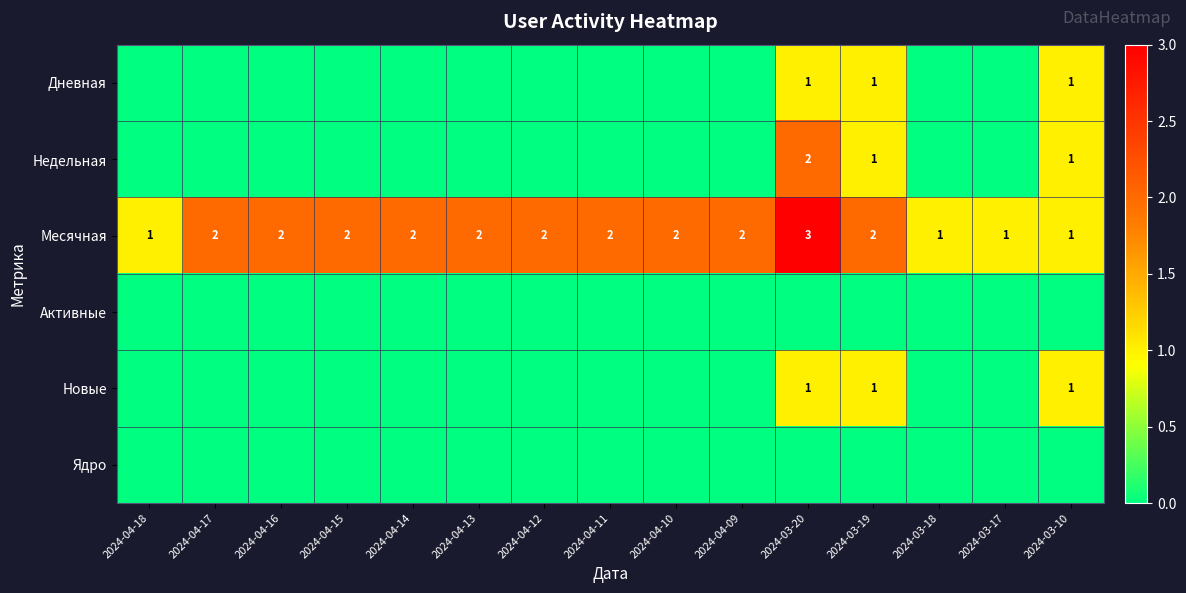

The value of Месячная at 2024-03-19 is 2. True or false?

True